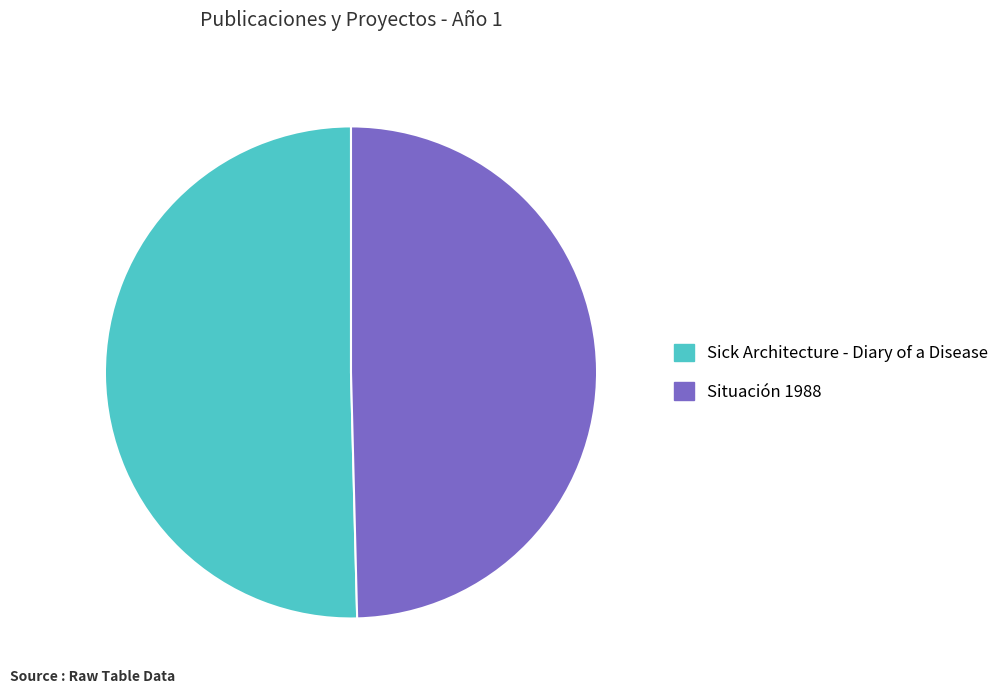

The Sick Architecture - Diary of a Disease slice represents 45% of the pie. True or false?

False